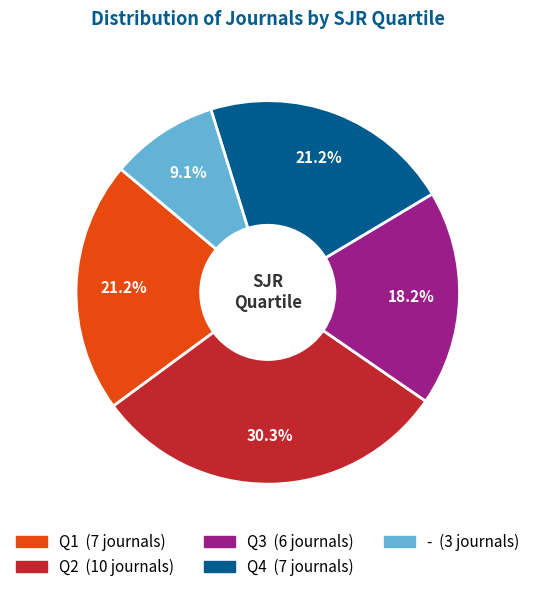

What is the smallest slice in the pie chart?

-